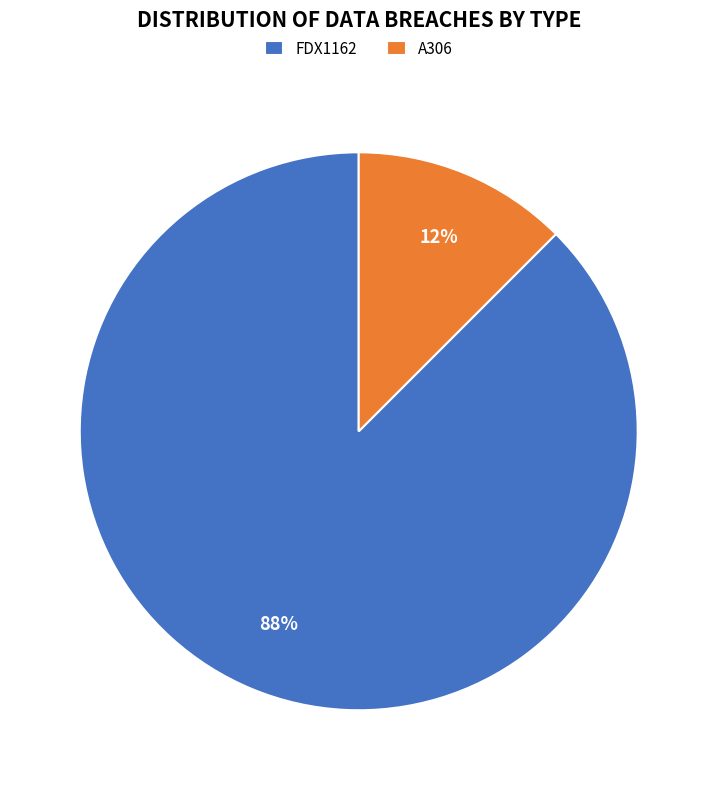

Is it true that A306 is 6% of the pie?

False